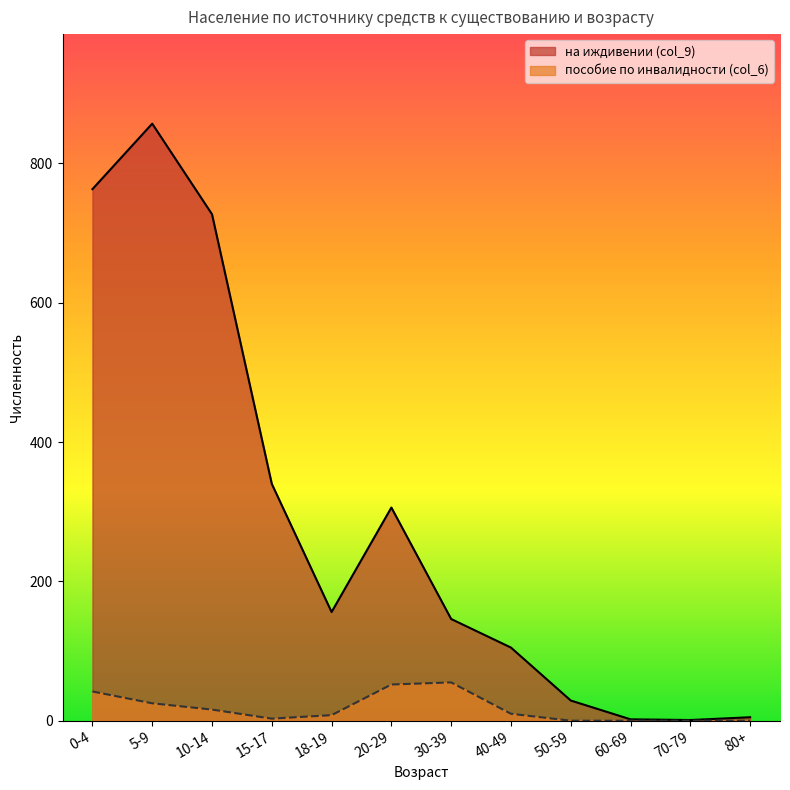

In пособие по инвалидности (col_6), how many points are higher than both neighbors (excluding endpoints)?

1